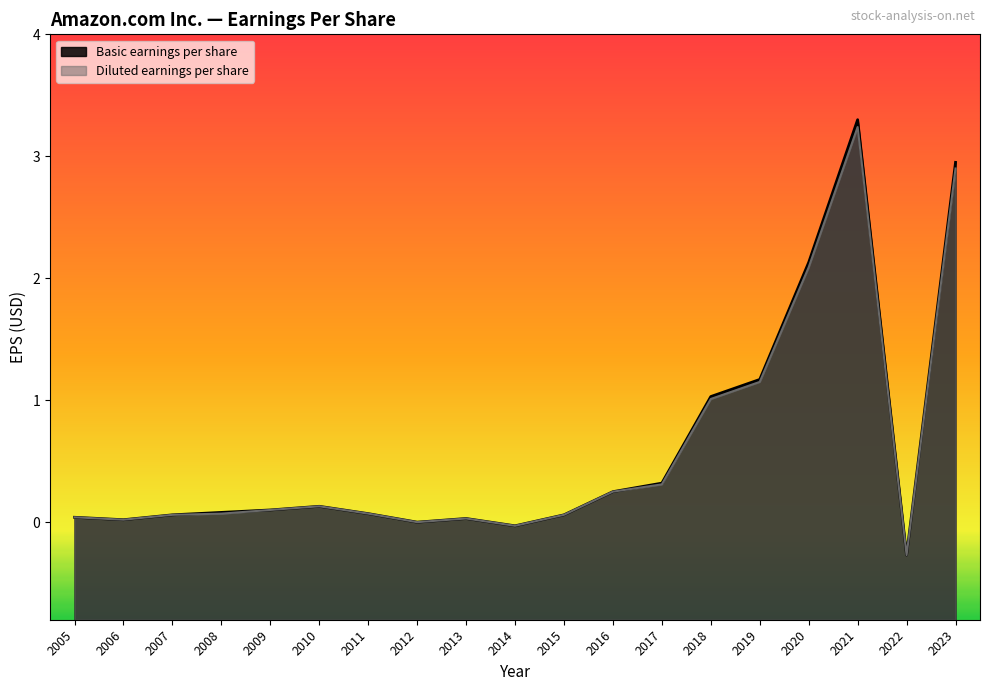

How many data points in Basic earnings per share are less than 0?

2